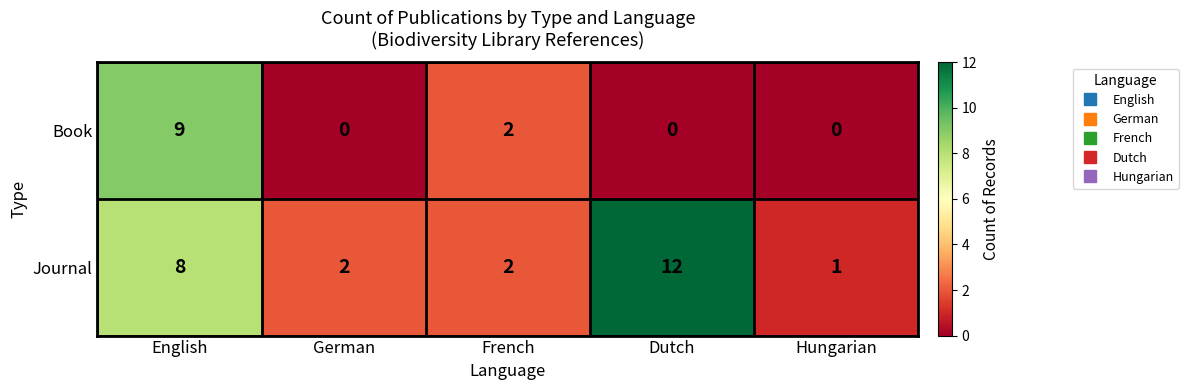

Between English and Dutch, which series saw the biggest shift?

Book